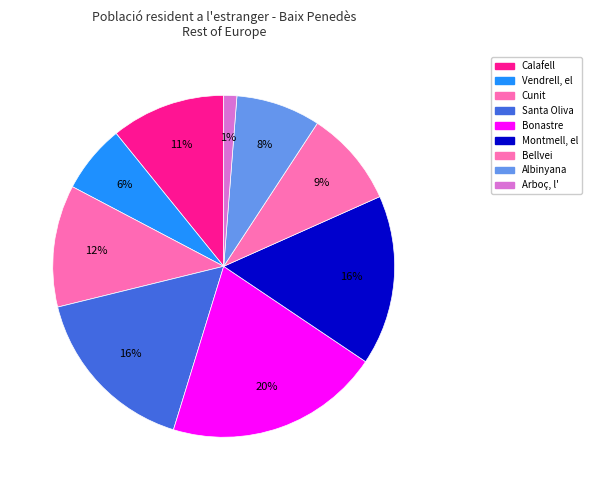

Which category has the biggest portion of the pie?

Bonastre